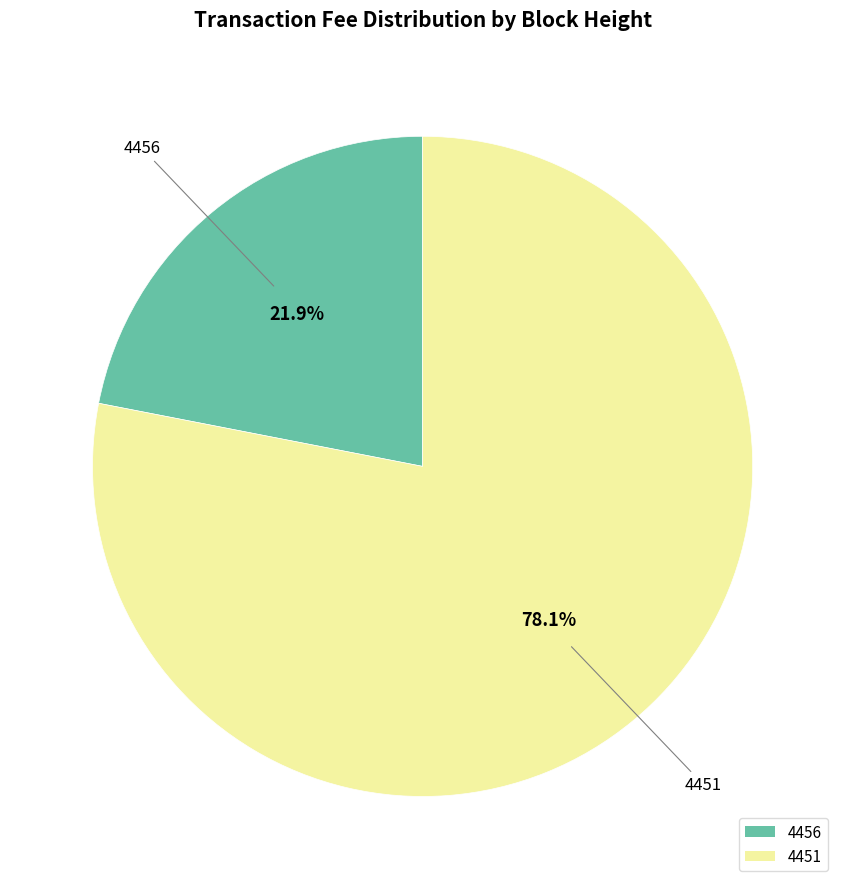

Which category has the biggest portion of the pie?

4451